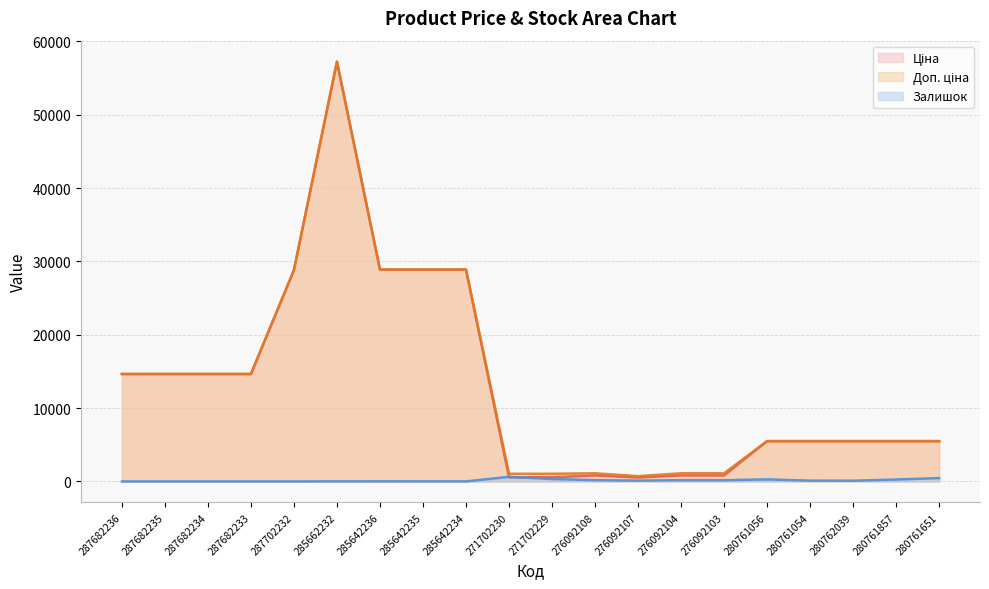

The Ціна series shows 14649.6 at 287682233. True or false?

True